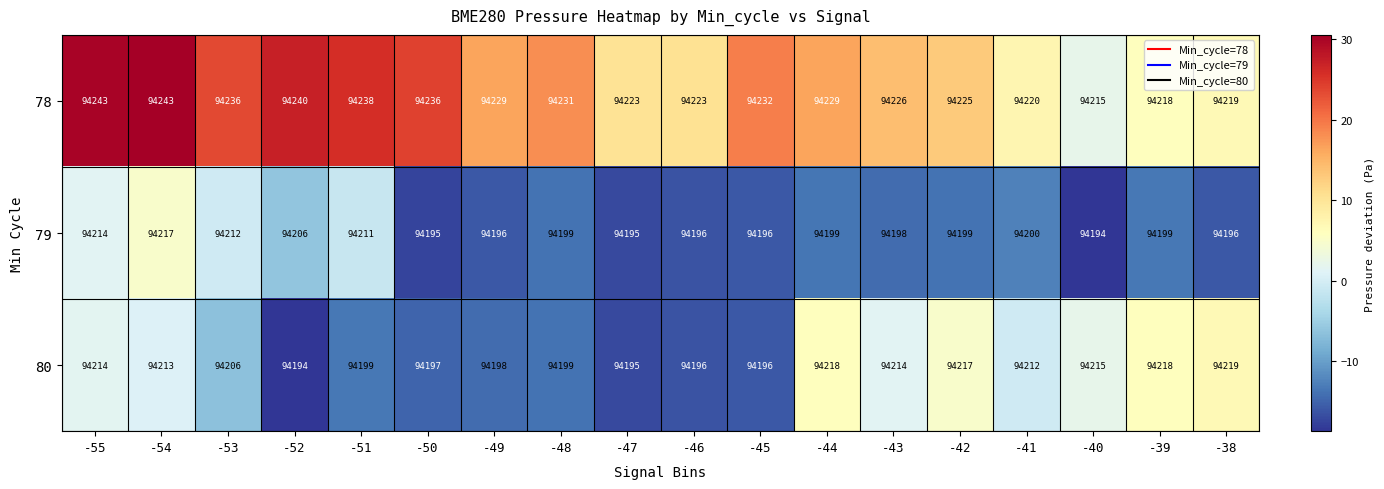

Where is 79 nearest to the value 94205?

-52